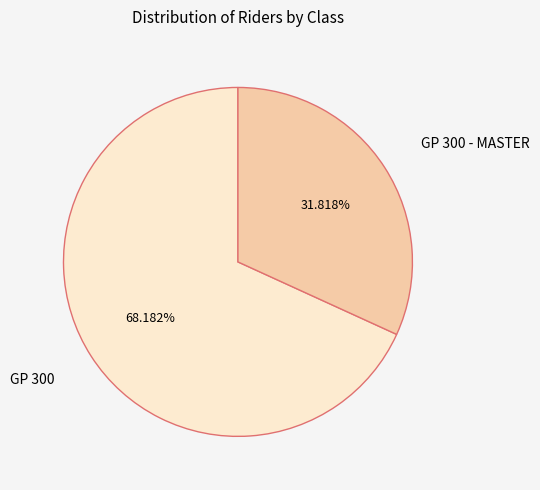

To the nearest percent, what portion does GP 300 - MASTER represent?

32%